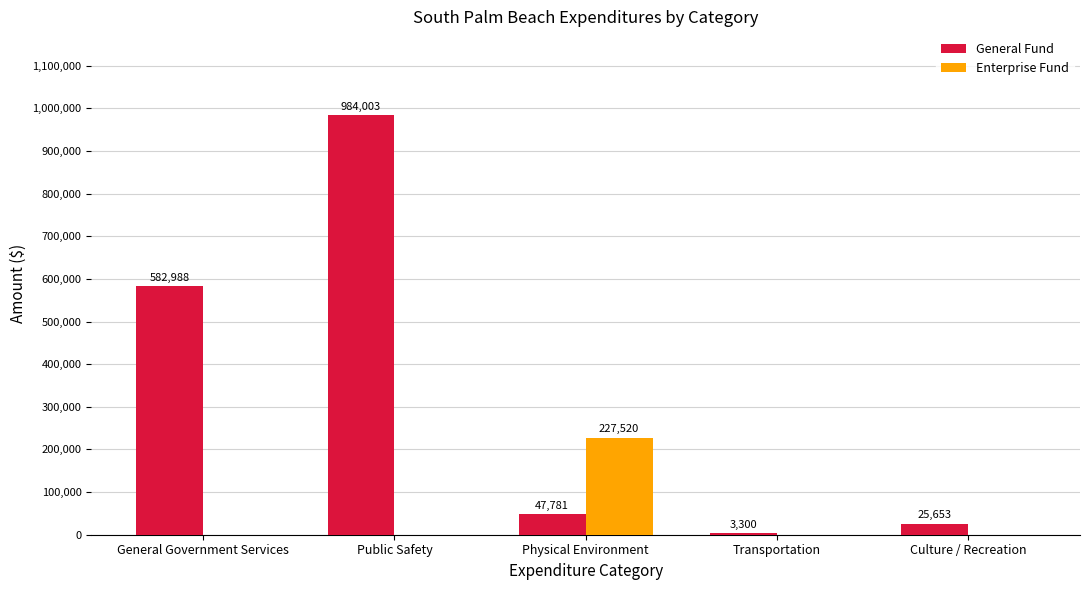

How many data points in Enterprise Fund are above 0?

1